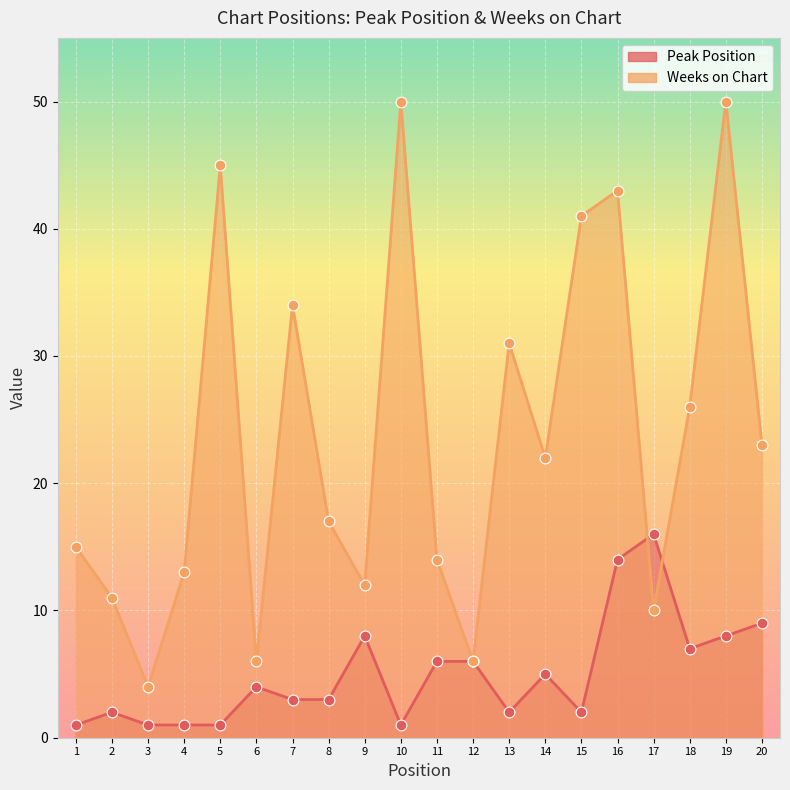

Which series has the largest Y range (max minus min)?

Weeks on Chart